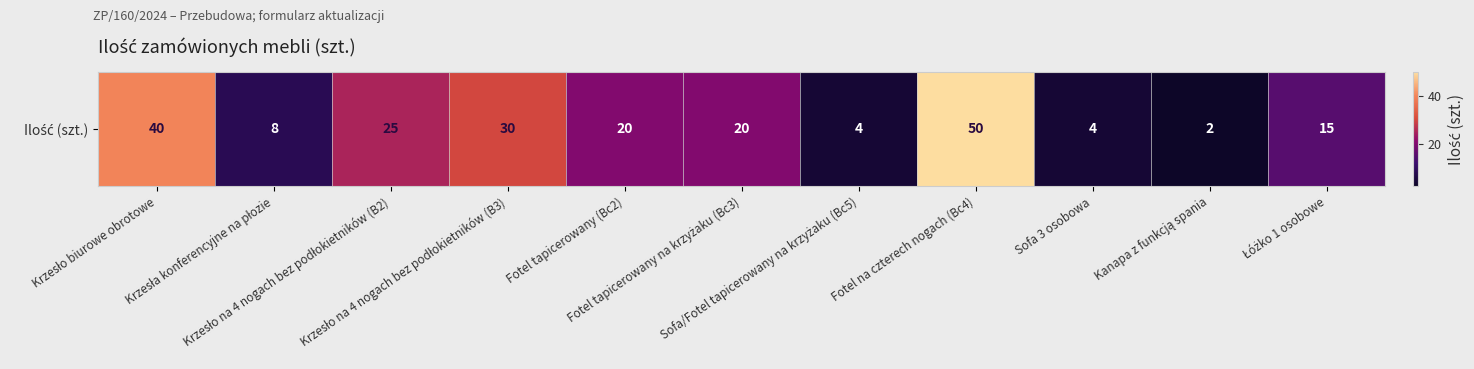

Is it true that the value at Krzesło na 4 nogach bez podłokietników (B2) is 5?

False